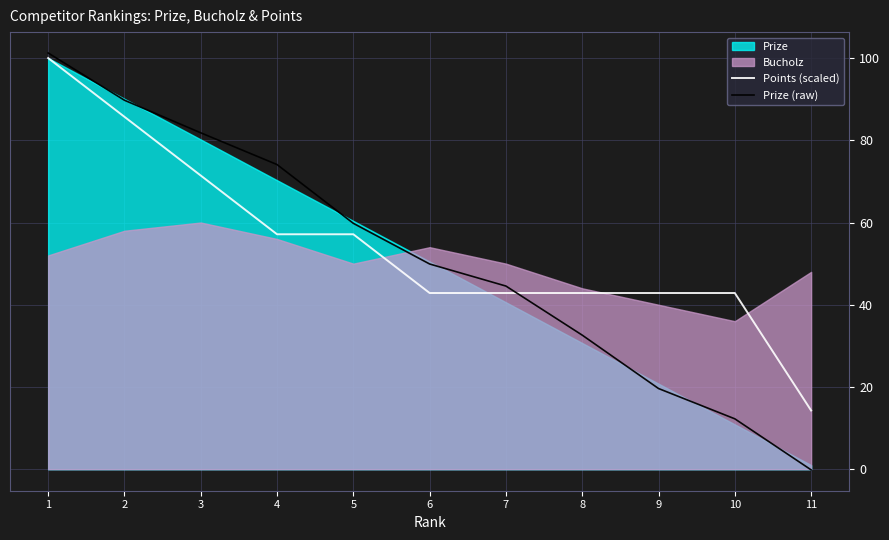

Is the value of Points (scaled) at 1 greater than the value of Prize (raw) at 4?

Yes